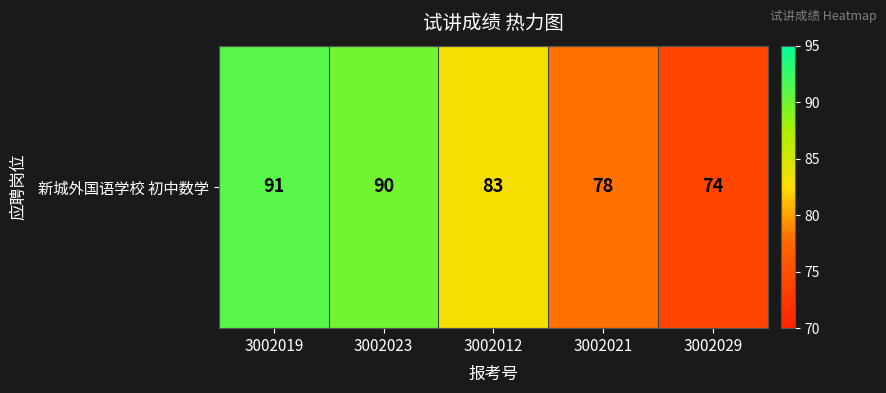

The chart shows a value of 163 at 3002019. True or false?

False